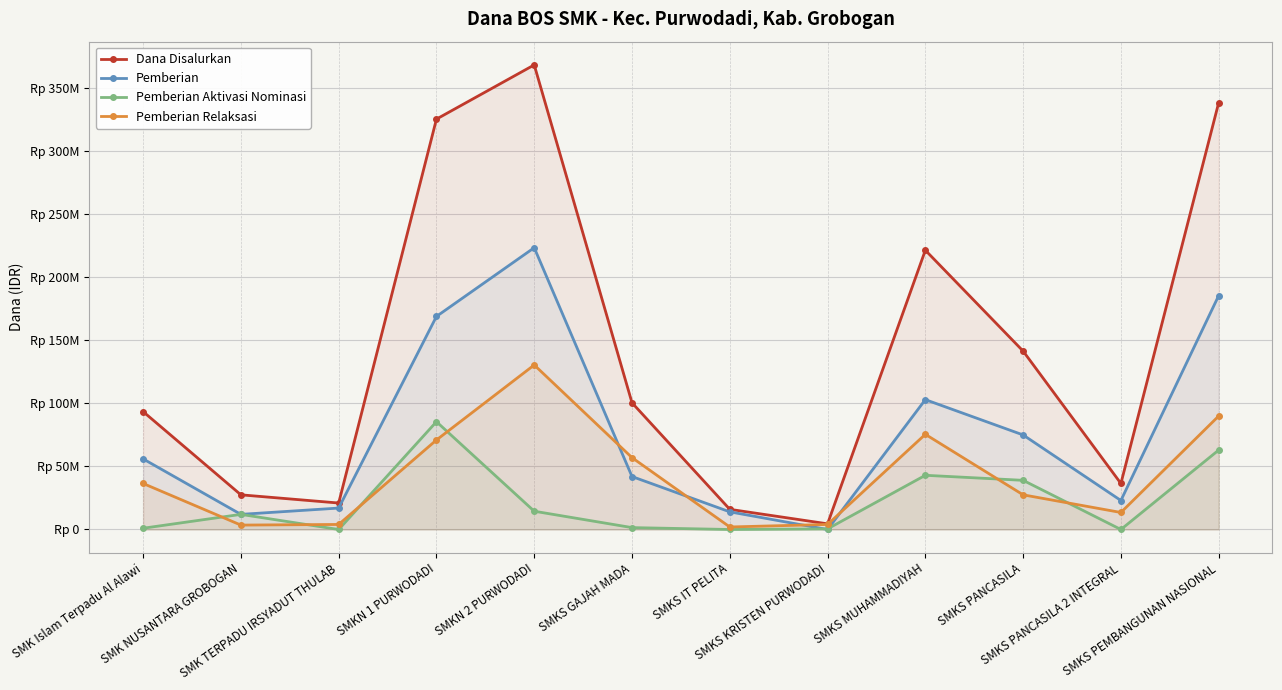

Is the value of Pemberian at SMK TERPADU IRSYADUT THULAB greater than the value of Pemberian Aktivasi Nominasi at SMKS PANCASILA 2 INTEGRAL?

Yes